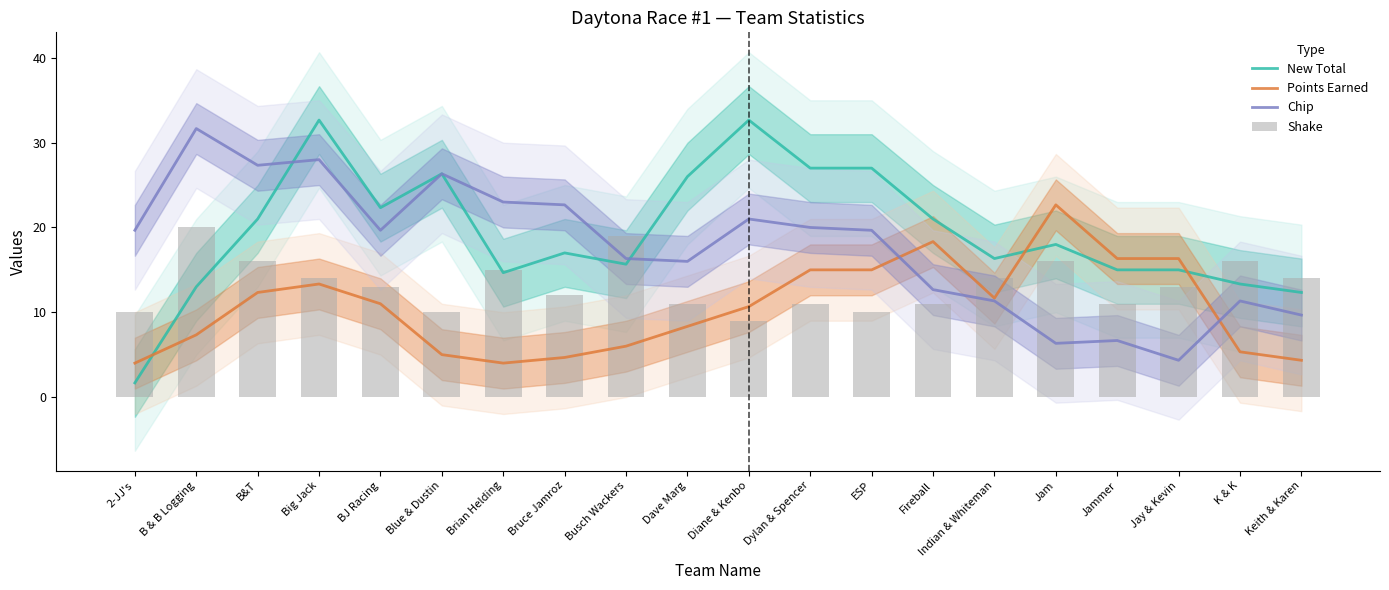

What position from the right is Dave Marg?

11